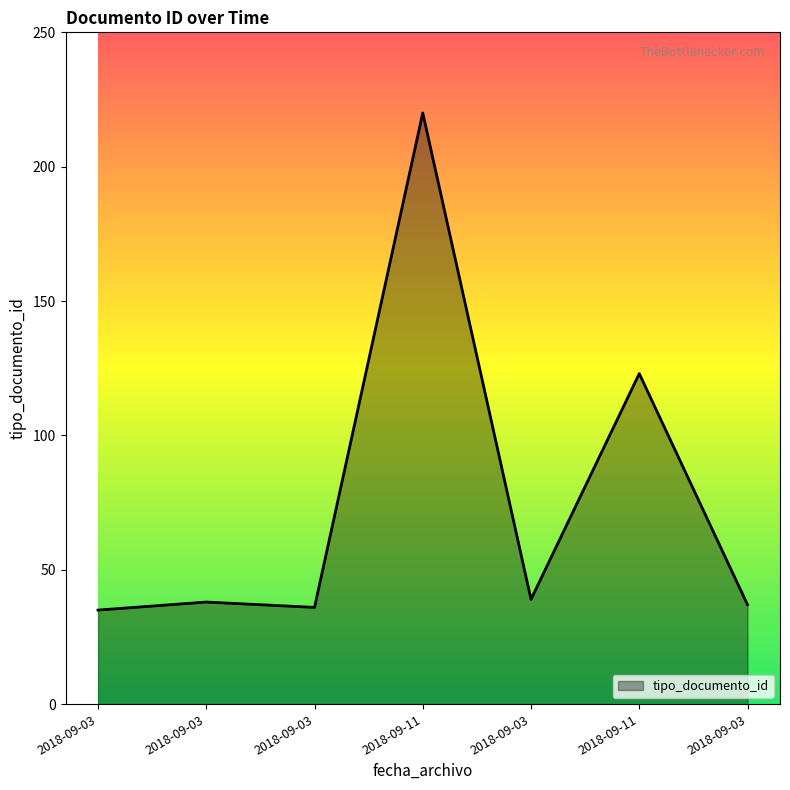

Does the chart have visible grid lines?

No